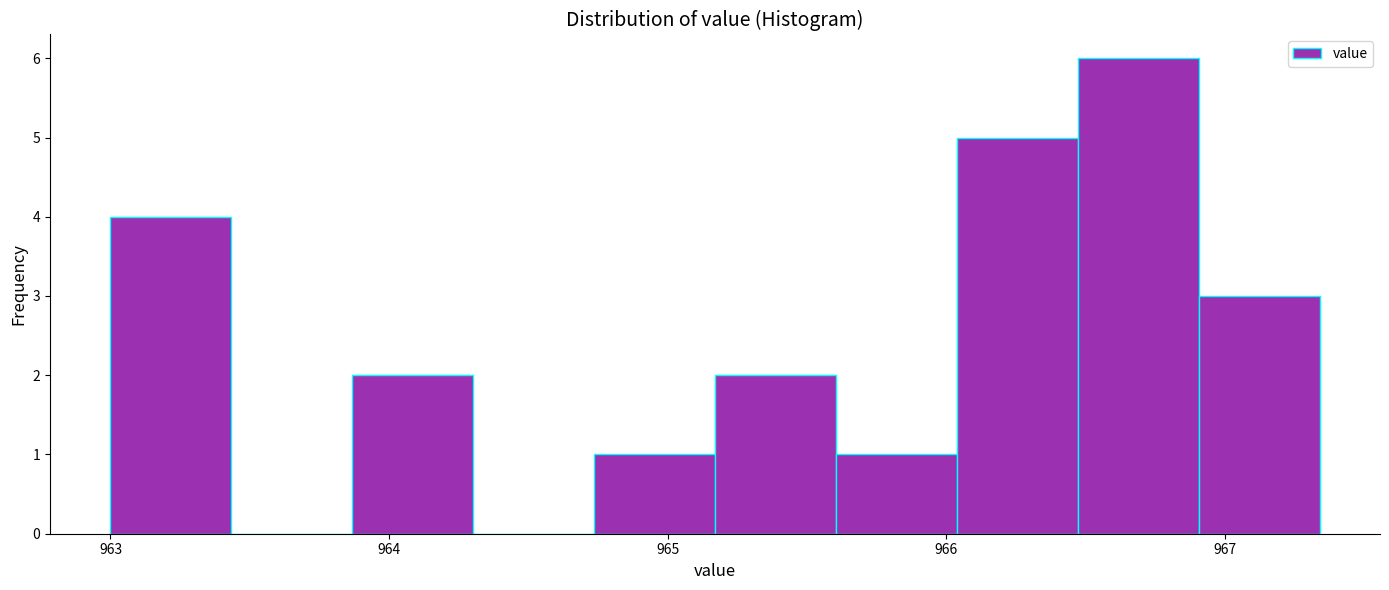

Reading left to right, list every bar in this chart as the range it spans on the x-axis followed by its height. Neither the bar edges nor the heights are printed on the chart, so give them approximately, as read against the axes.

963.0 to 963.4: 4
963.4 to 963.9: 0
963.9 to 964.3: 2
964.3 to 964.7: 0
964.7 to 965.2: 1
965.2 to 965.6: 2
965.6 to 966.0: 1
966.0 to 966.5: 5
966.5 to 966.9: 6
966.9 to 967.3: 3